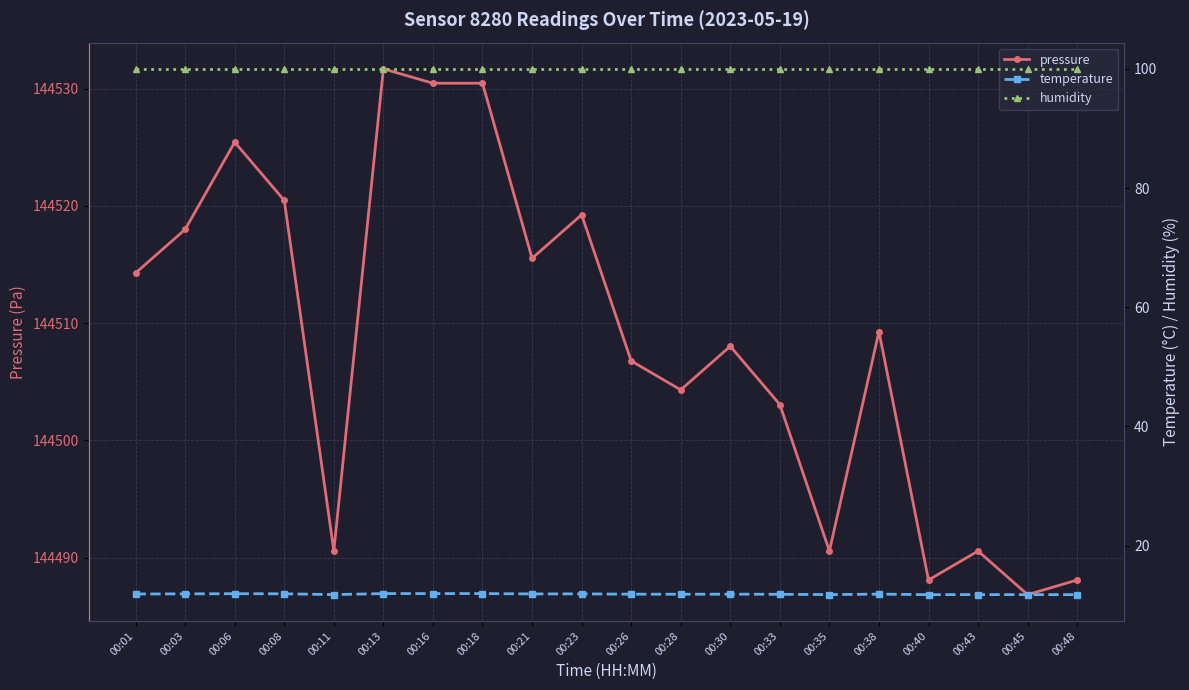

What is the difference between the highest and lowest values at 00:40?

144476.3